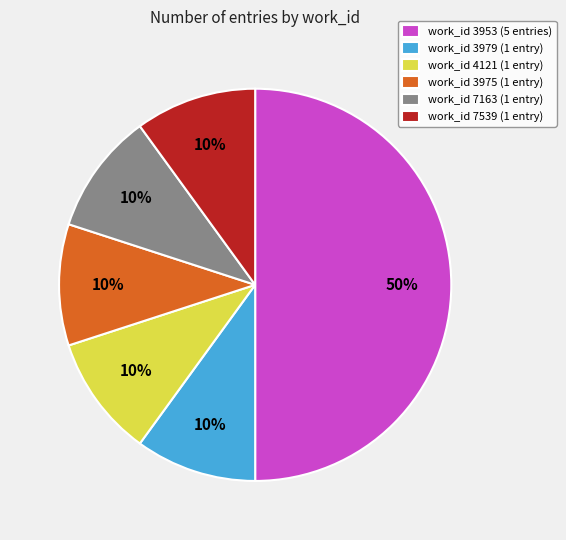

Count the number of slices in the pie.

6